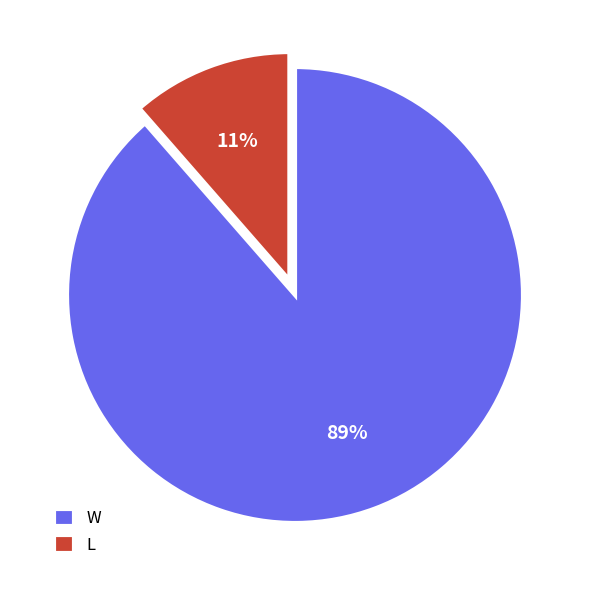

To the nearest percent, what is the average slice percentage?

50%